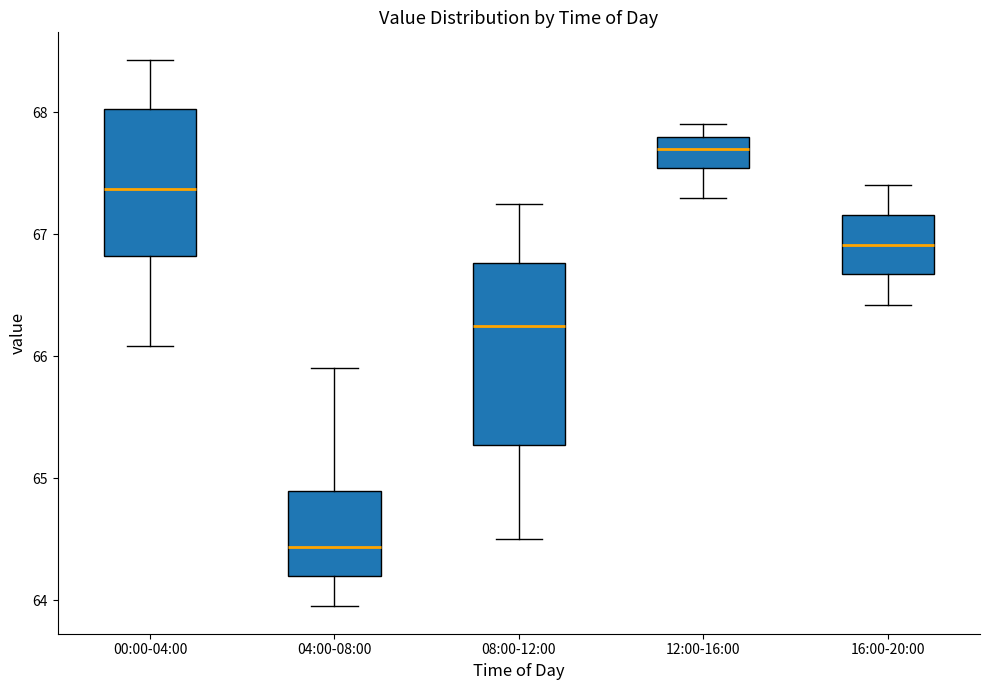

Where is the lower edge of the box for 08:00-12:00 on the y-axis? The values are not printed on the chart, so give them approximately, as read against the axis.

65.3